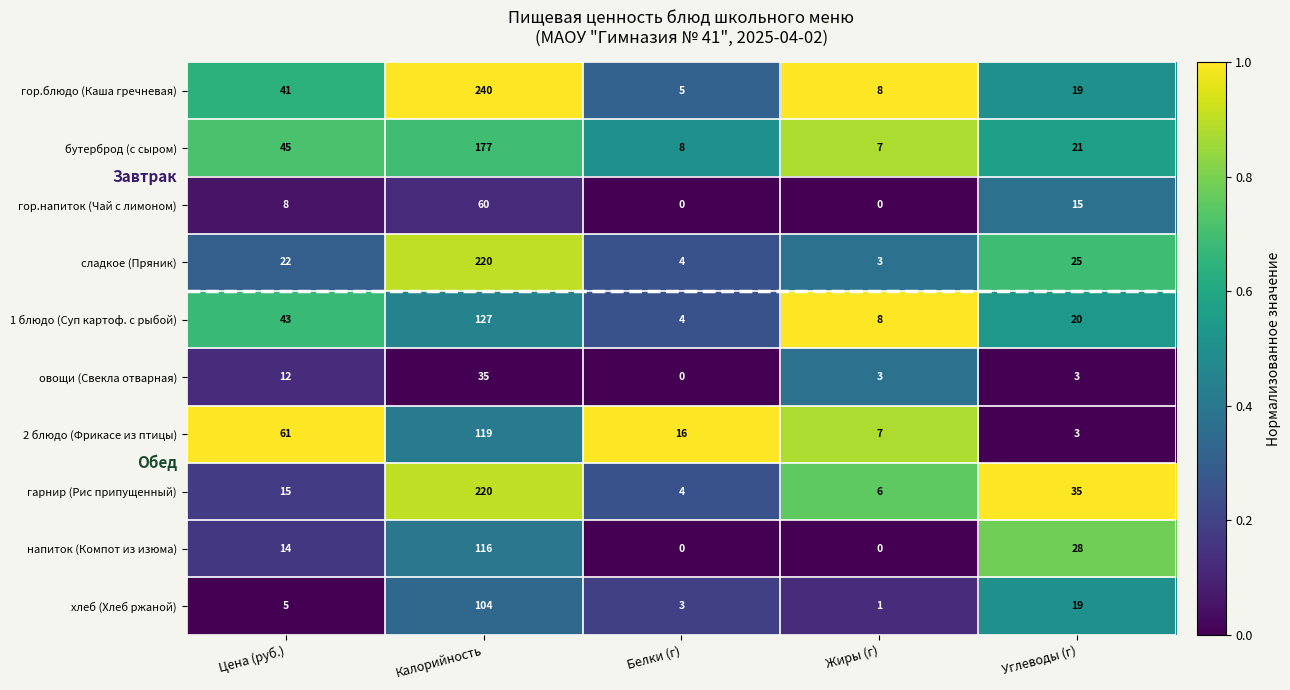

What is the minimum value for бутерброд (с сыром)?

7